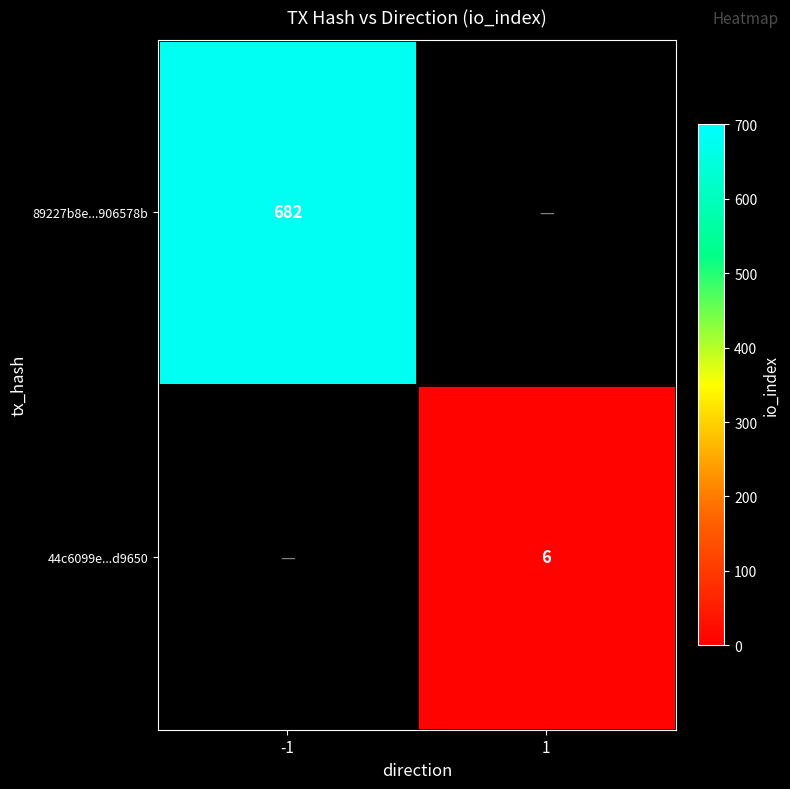

True or false: 44c6099e...d9650 has a value of 6 at 1.

True